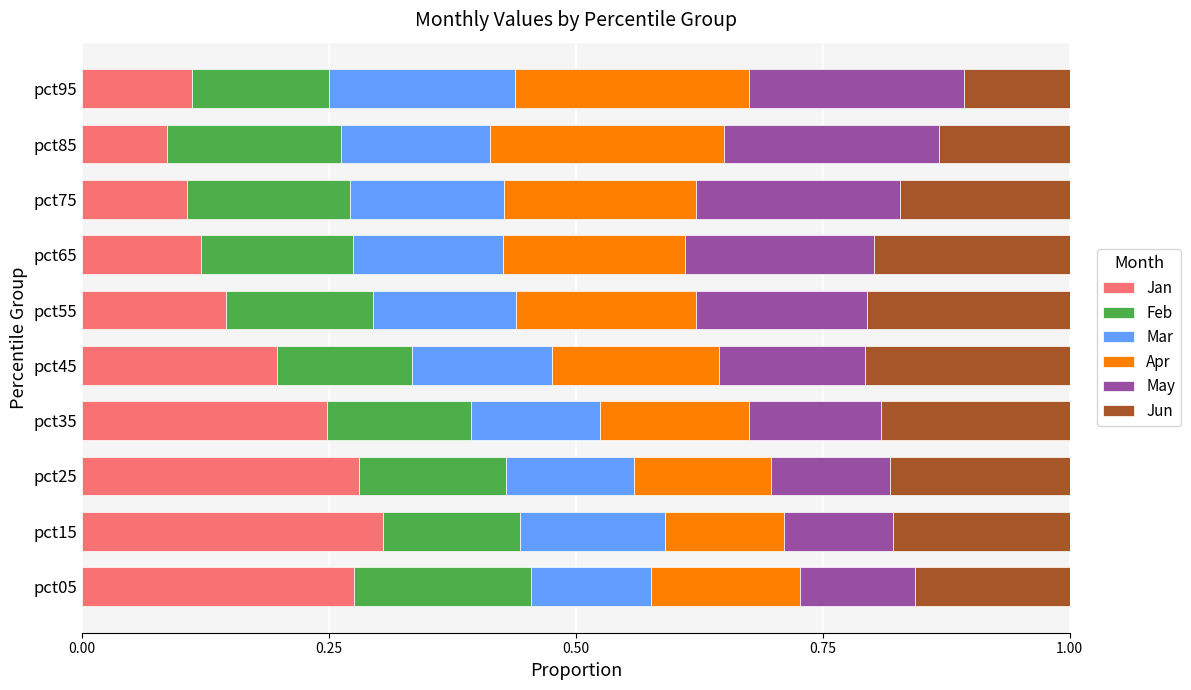

Count the number of categories in the chart.

10